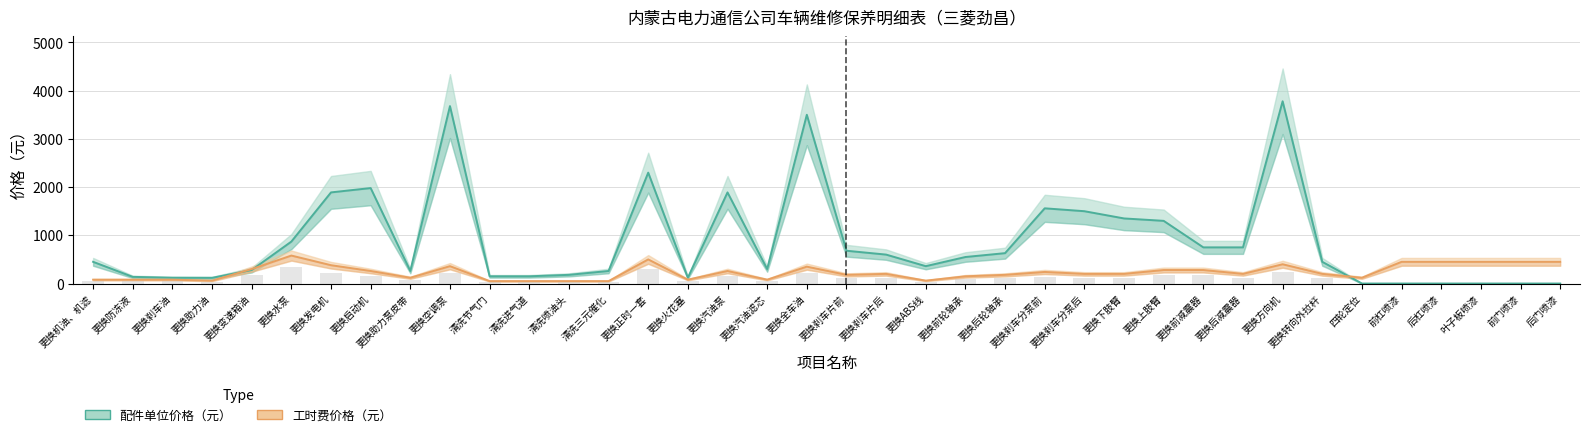

Reading right to left, transcribe all the data shown in this chart.

配件单位价格（元）: 0	0	0	0	0	0	450	3780	750	750	1300	1350	1500	1560	630	550	360	600	680	3500	300	1890	120	2300	260	180	150	150	3680	260	1980	1890	870	280	118	120	138	450
工时费价格（元）: 450	450	450	450	450	120	200	400	200	280	280	200	200	240	180	150	60	200	180	350	80	260	80	500	50	50	50	50	360	120	260	380	580	300	60	80	80	80